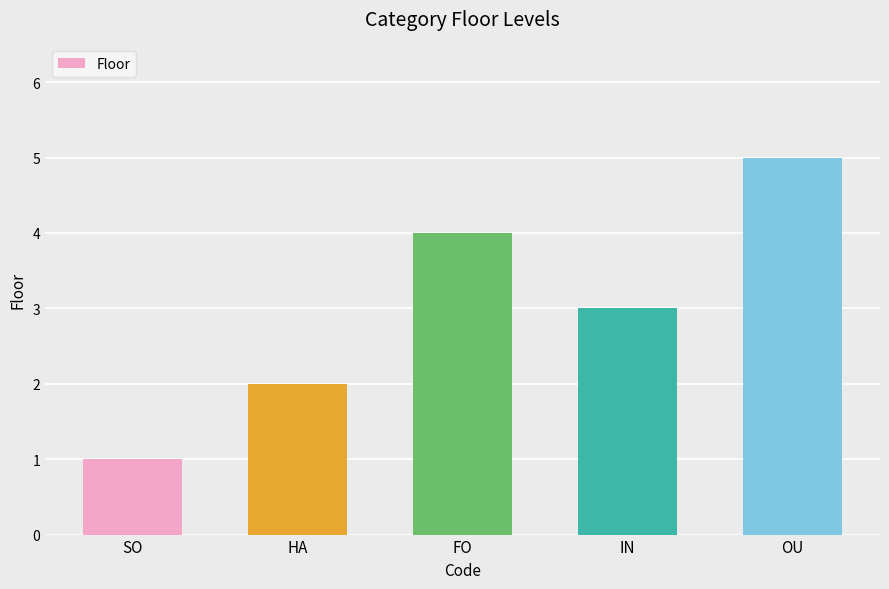

Count the values in the range 2 to 4.

3